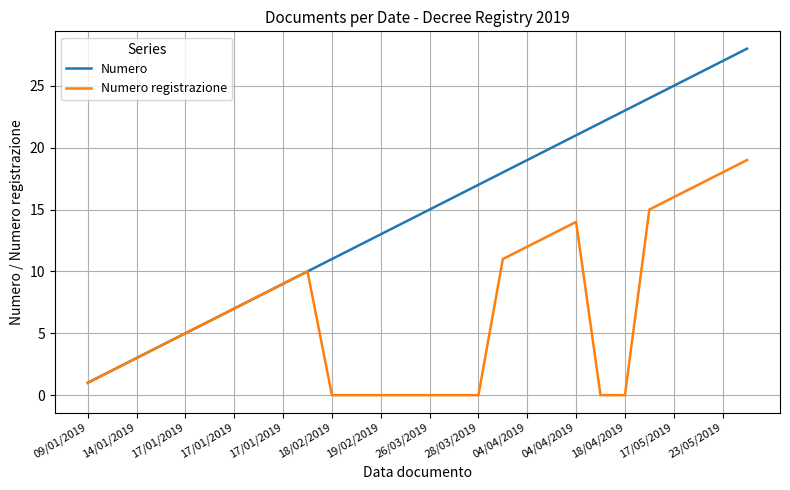

Rank the series by their average value, from lowest to highest.

Numero registrazione, Numero